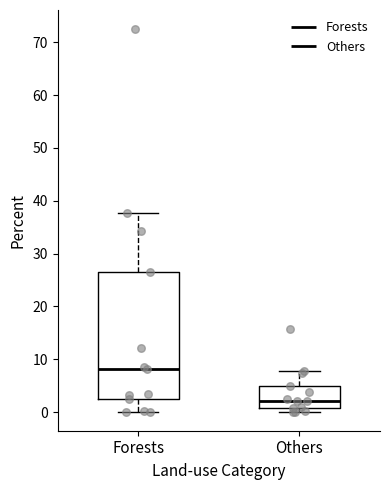

Where is the lower edge of the box for Forests on the y-axis? The values are not printed on the chart, so give them approximately, as read against the axis.

3